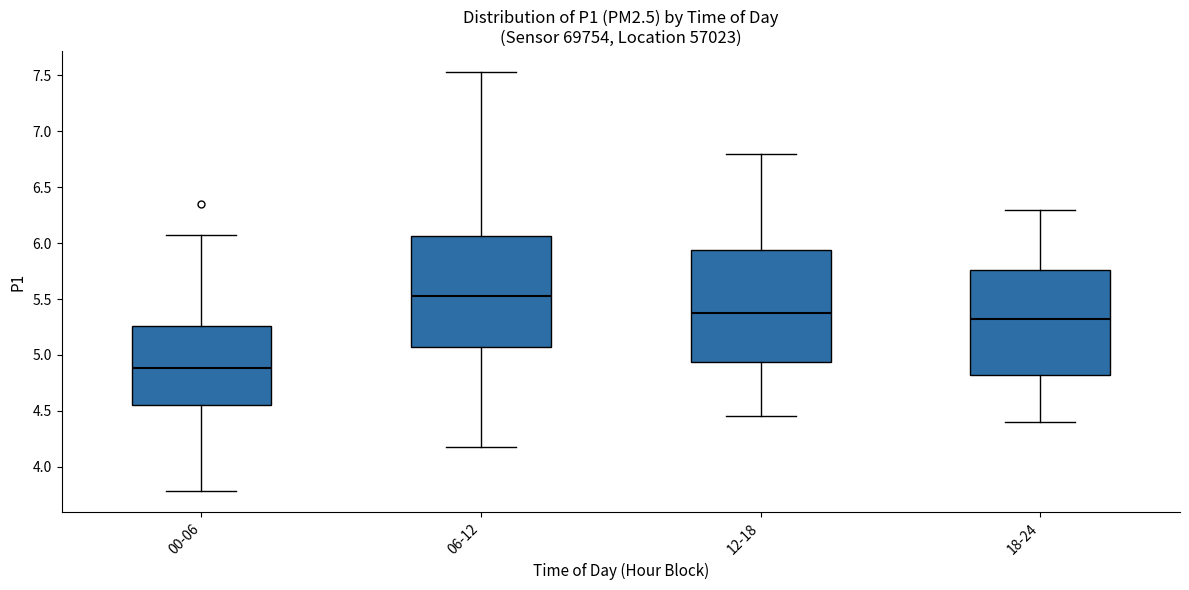

Reading left to right, read every box against the y-axis: the position of its median line, the range the box covers, and the ends of its whiskers. The values are not printed on the chart, so give them approximately, as read against the axis.

00-06: median 4.90, box 4.55 to 5.25, whiskers 3.80 to 6.05
06-12: median 5.55, box 5.05 to 6.05, whiskers 4.20 to 7.55
12-18: median 5.40, box 4.95 to 5.95, whiskers 4.45 to 6.80
18-24: median 5.35, box 4.85 to 5.75, whiskers 4.40 to 6.30